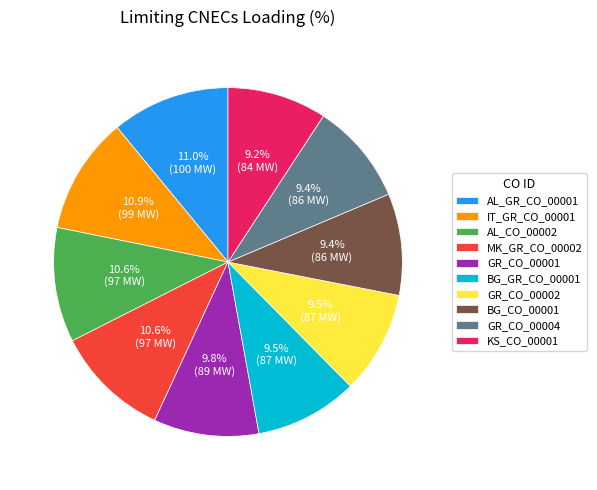

What percentage is the BG_GR_CO_00001 slice, to the nearest percent?

10%